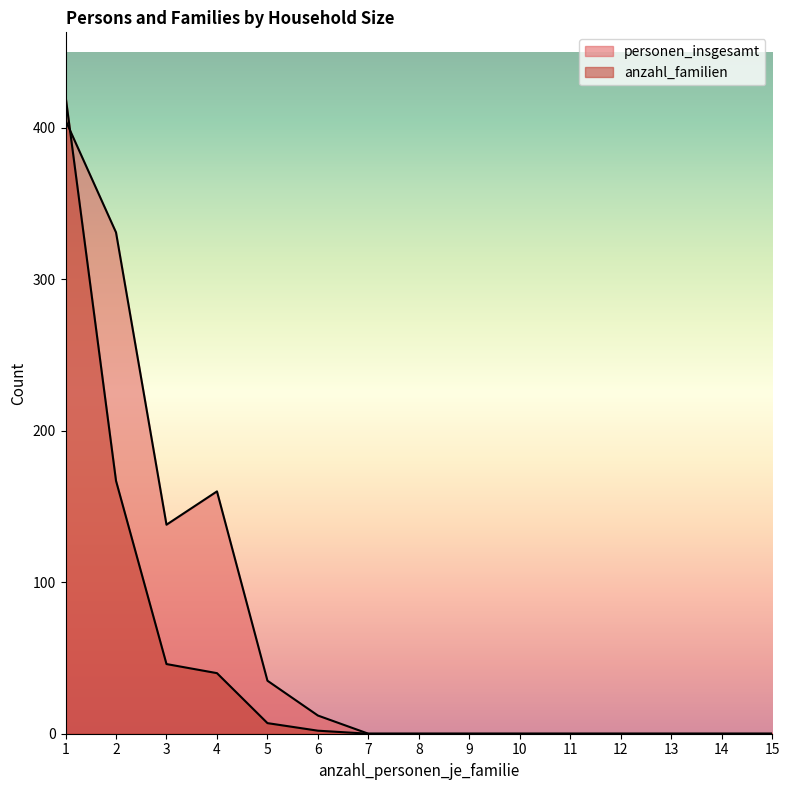

At which category is the sum across all series the highest?

1